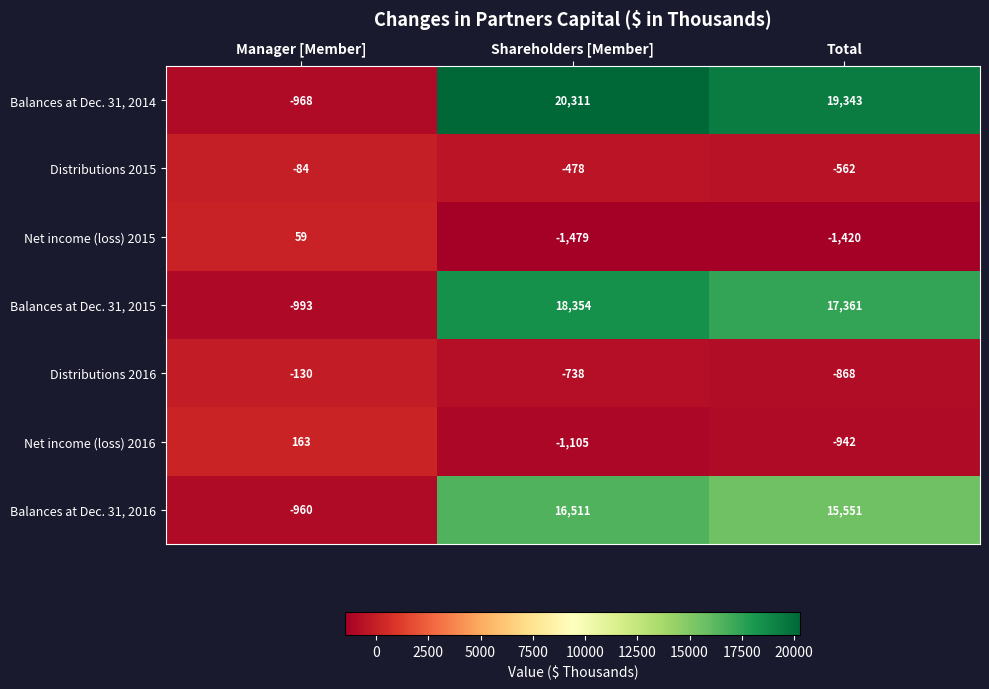

At how many categories does at least one series exceed 3019?

2